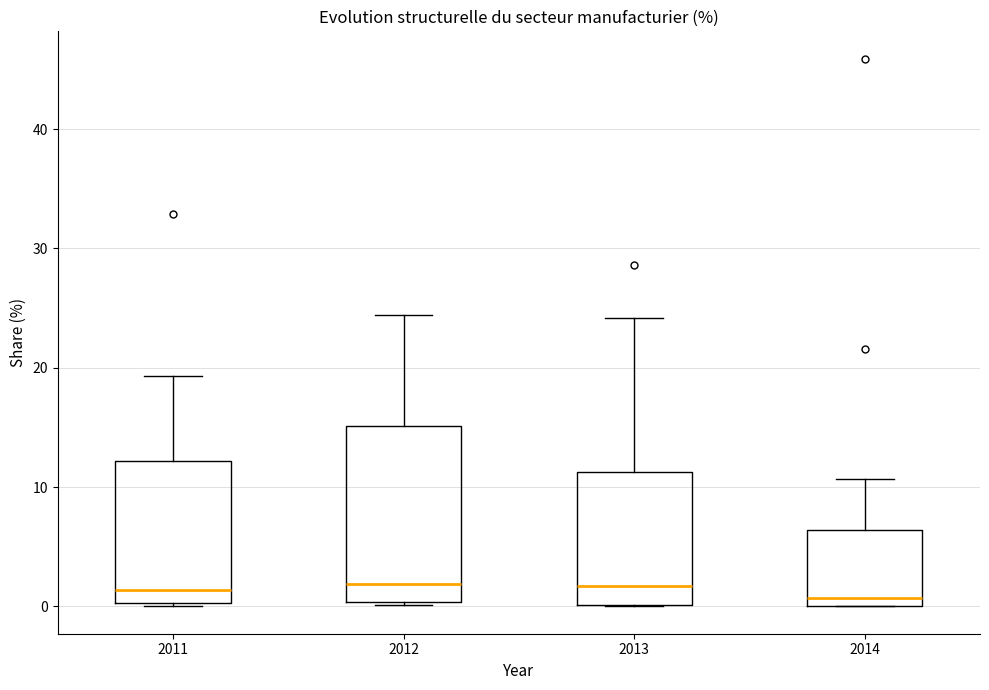

Comparing the boxes themselves (not the whiskers), which one is the tallest?

2012